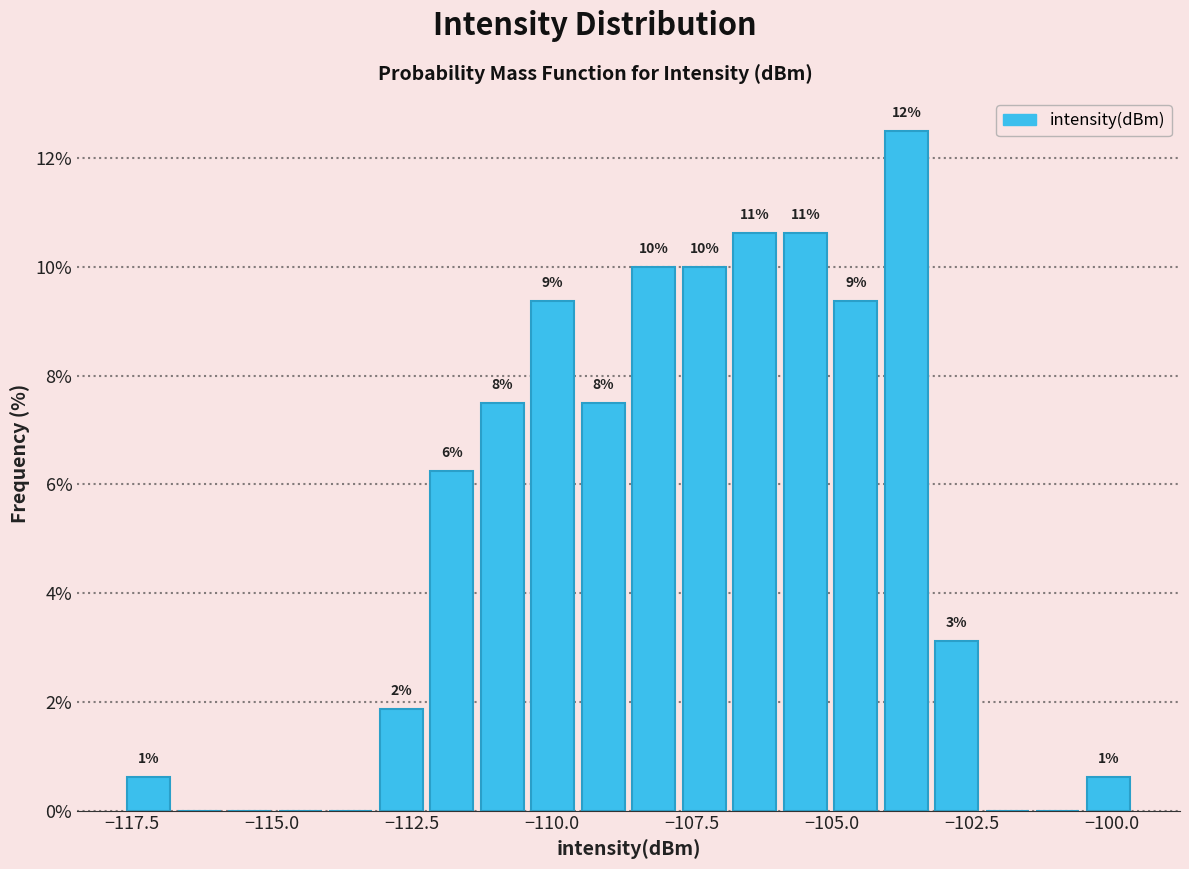

Read against the x-axis, roughly where is the centre of the tallest bar?

-103.5